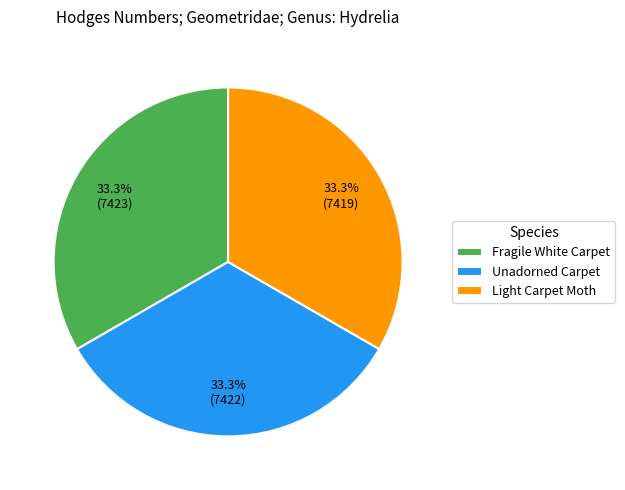

Is it true that Light Carpet Moth is 19% of the pie?

False